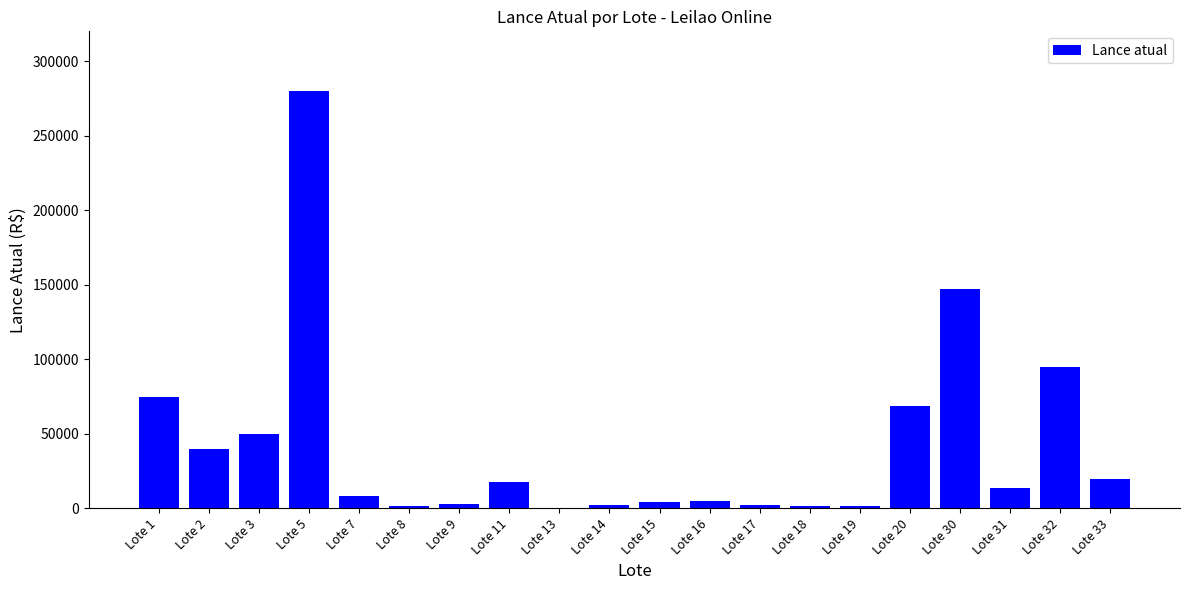

The value at Lote 2 is 40000. True or false?

True